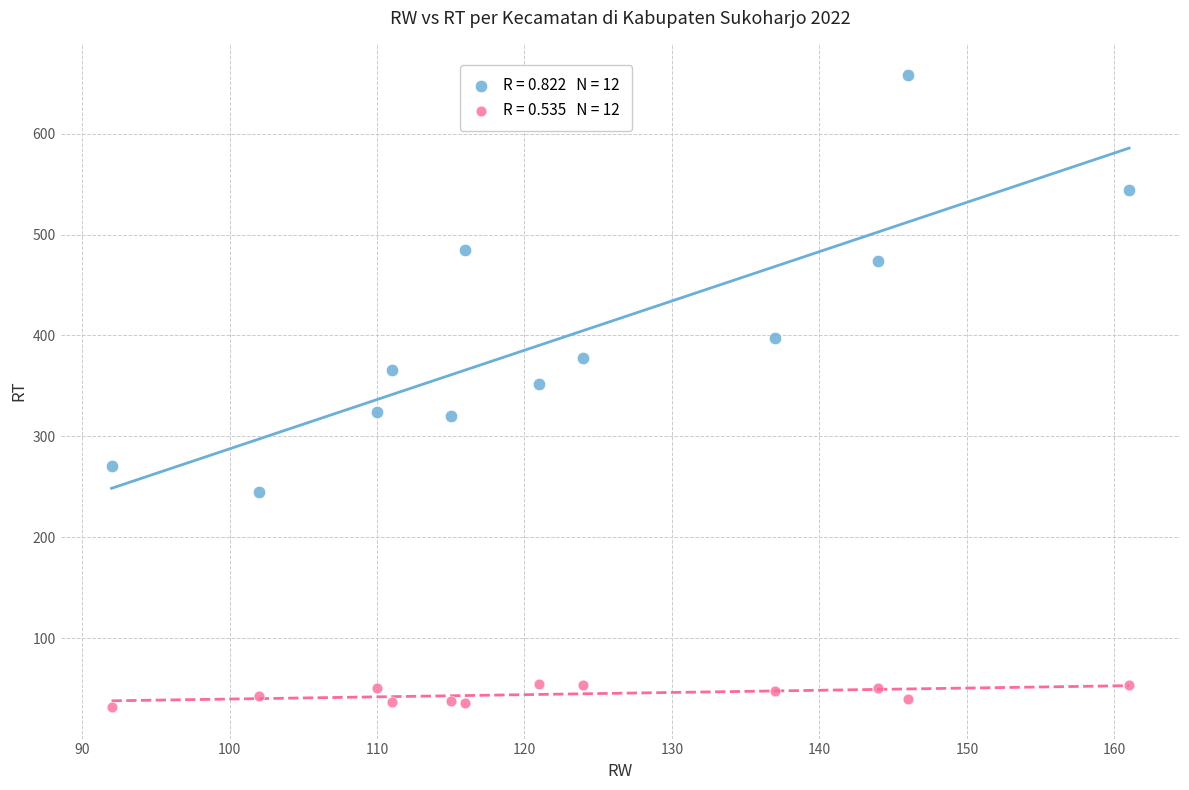

Across all series, what Y value is closest to 345?

352